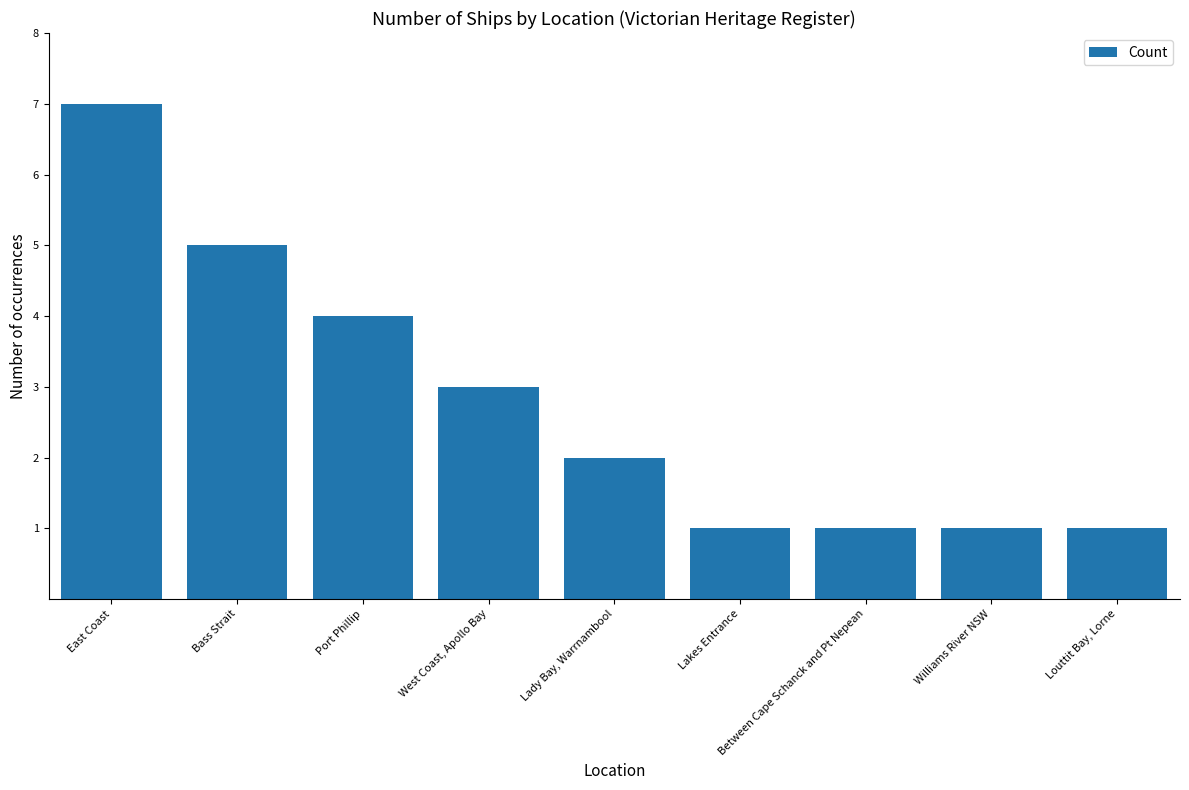

Is it true that the value at Lakes Entrance is 1?

True